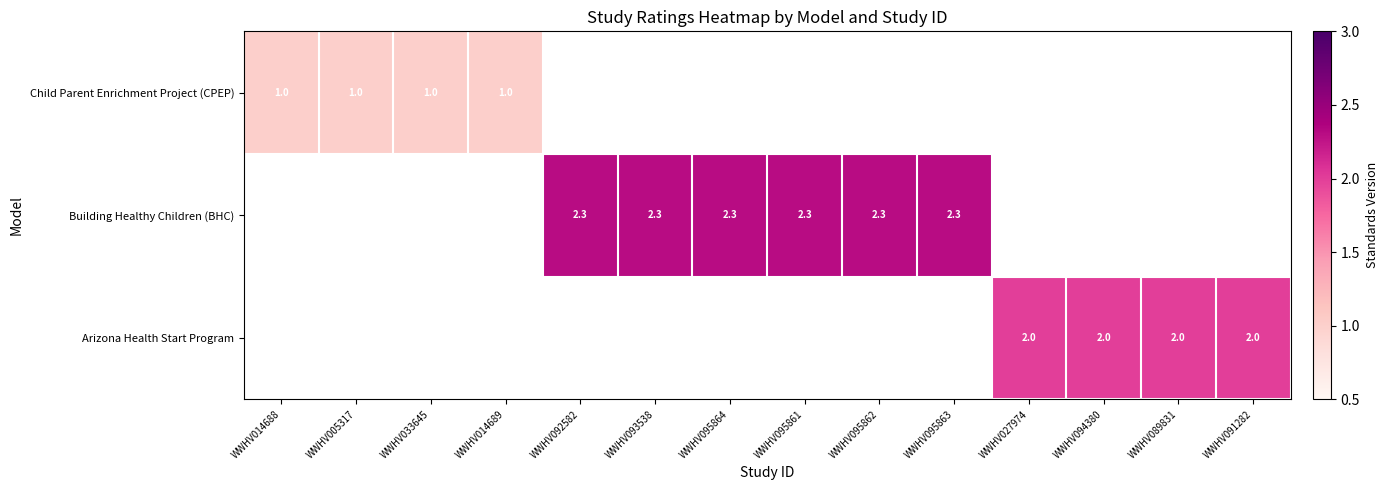

Is the value of Building Healthy Children (BHC) at WWHV095862 greater than the value of Arizona Health Start Program at WWHV089831?

Yes